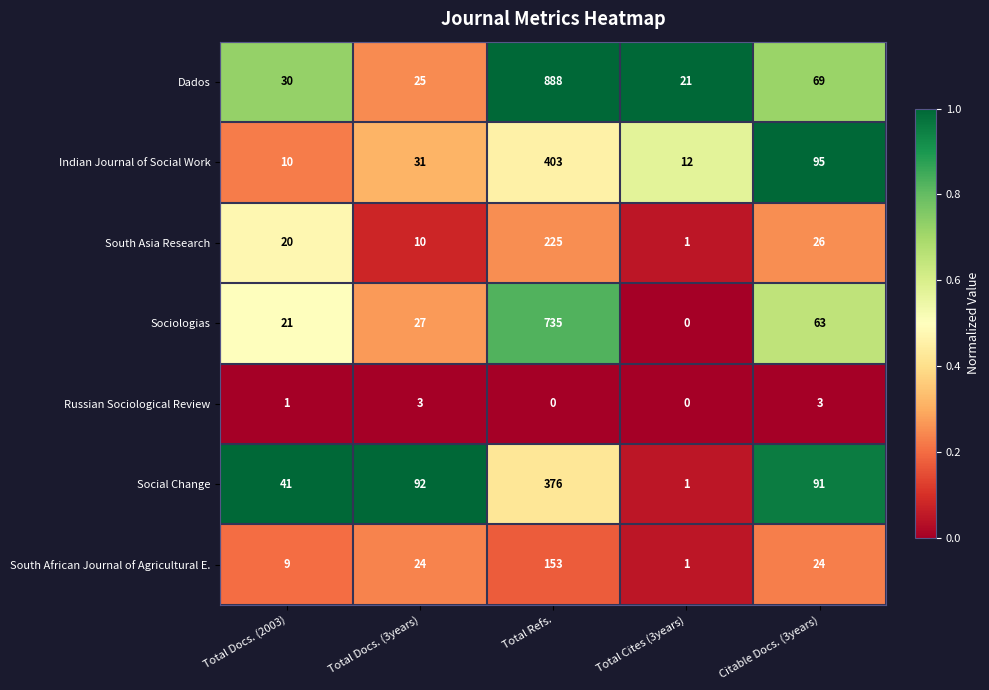

Rank the series at Total Docs. (2003) from lowest to highest value.

Russian Sociological Review, South African Journal of Agricultural E., Indian Journal of Social Work, South Asia Research, Sociologias, Dados, Social Change